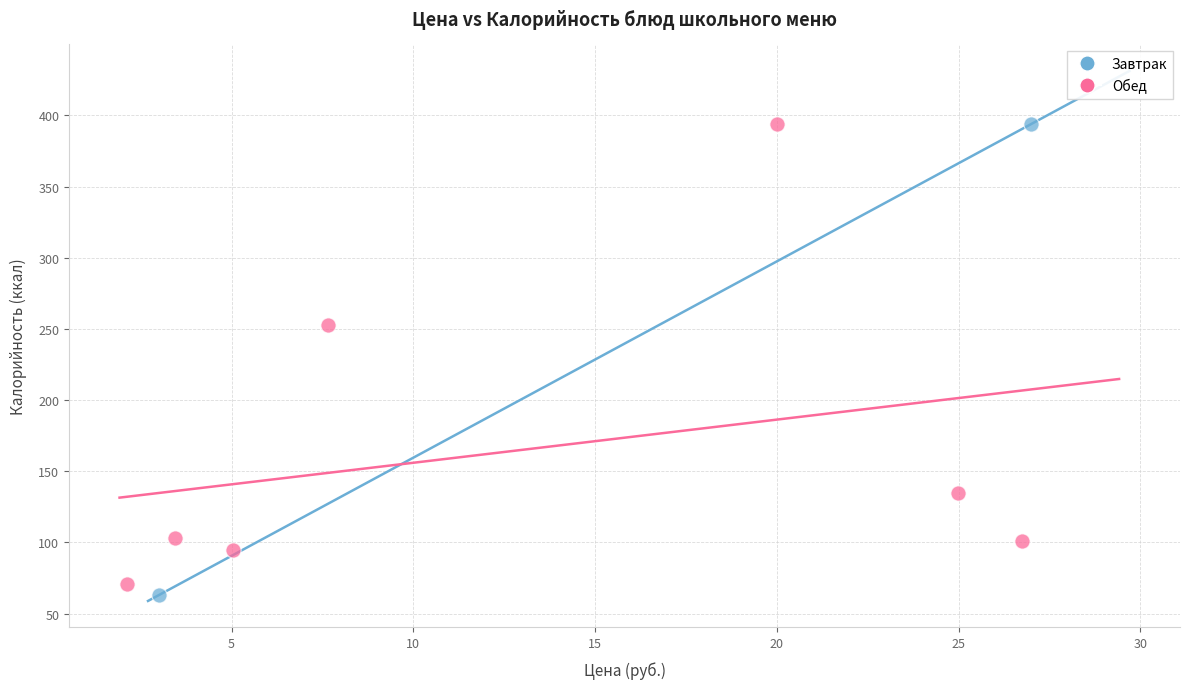

What are all the series names shown in the legend?

Завтрак, Обед